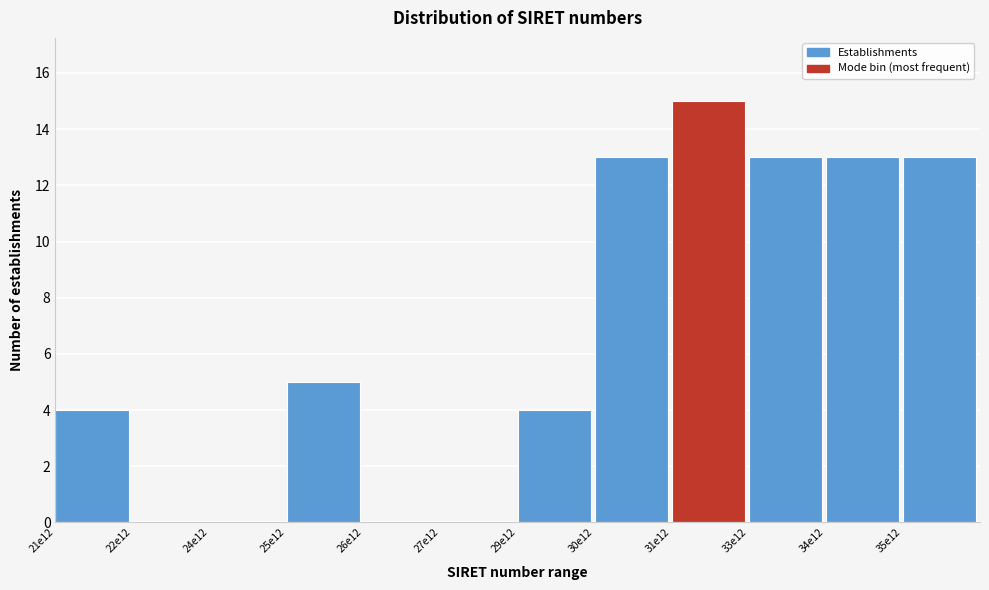

Reading left to right, list all the values displayed in this chart.

21e12=4	22e12=0	24e12=0	25e12=5	26e12=0	27e12=0	29e12=4	30e12=13	31e12=15	33e12=13	34e12=13	35e12=13